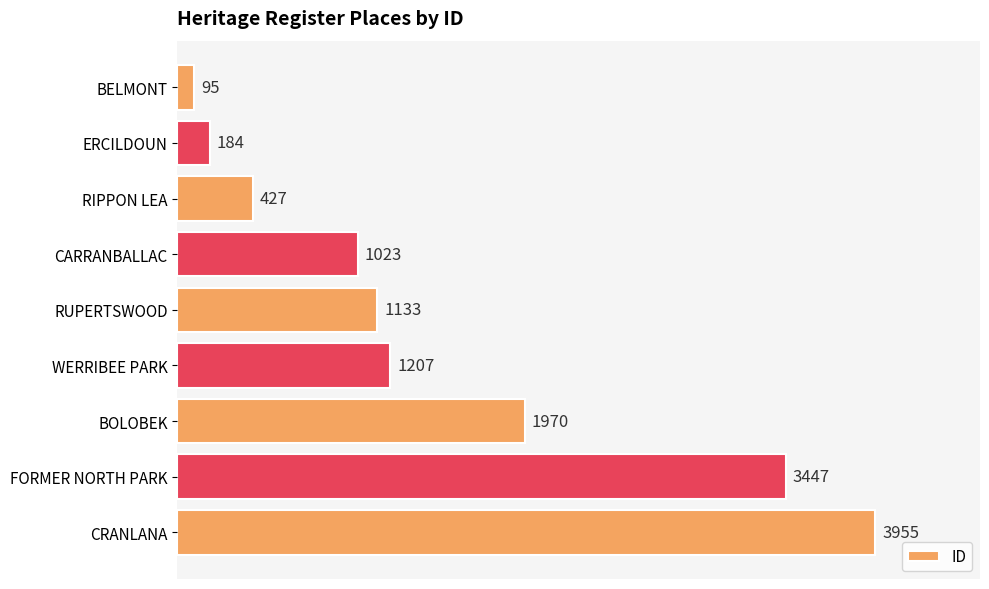

Rank the categories by value from lowest to highest.

BELMONT, ERCILDOUN, RIPPON LEA, CARRANBALLAC, RUPERTSWOOD, WERRIBEE PARK, BOLOBEK, FORMER NORTH PARK, CRANLANA